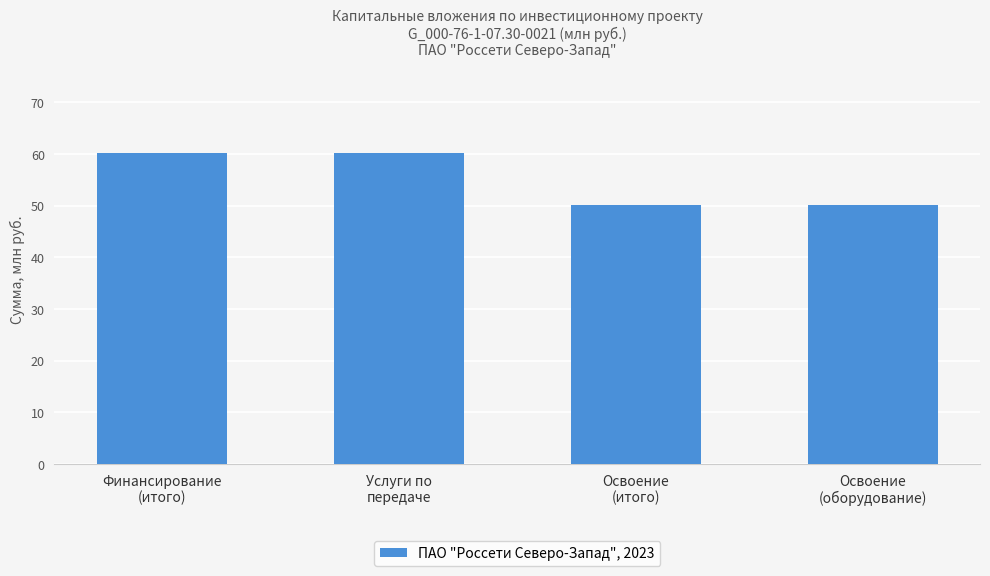

What is the sum of all values?

221.0